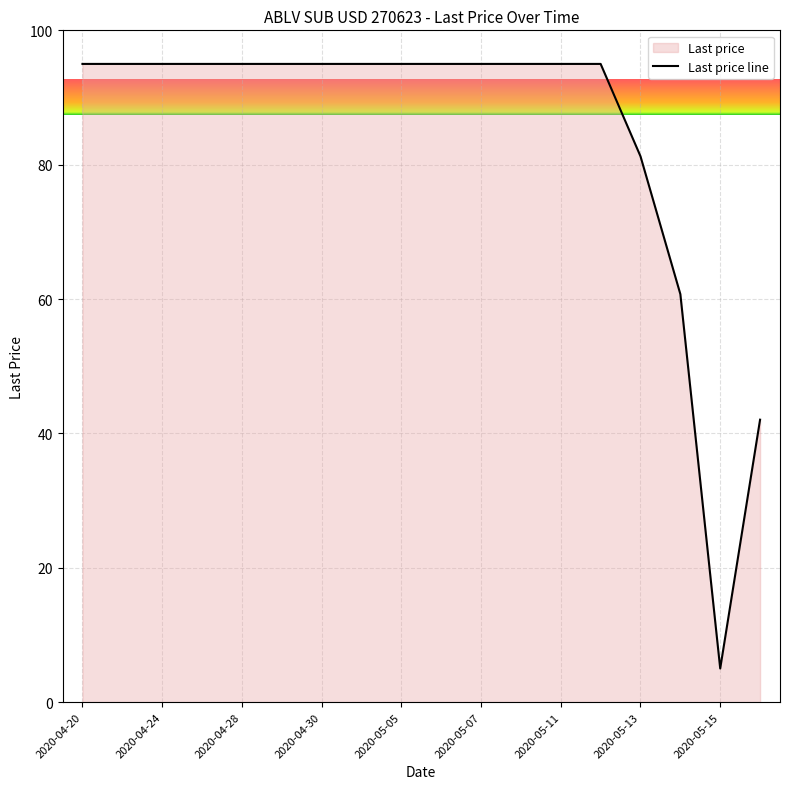

How many lines are shown in the chart?

1